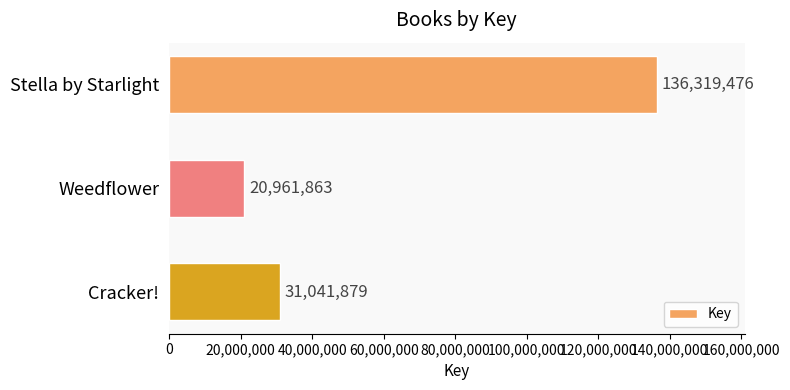

Rank the categories by value from lowest to highest.

Weedflower, Cracker!, Stella by Starlight